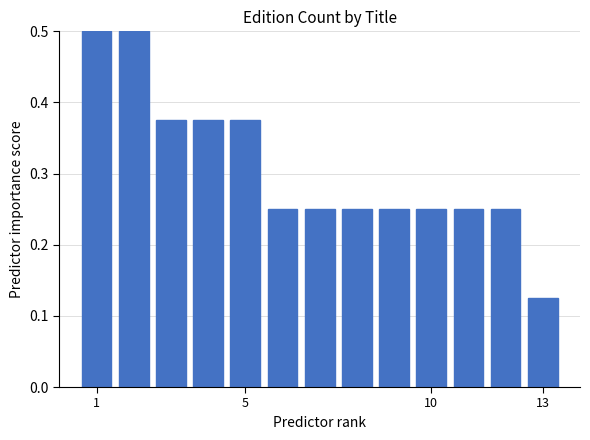

What is the greatest value displayed?

0.5